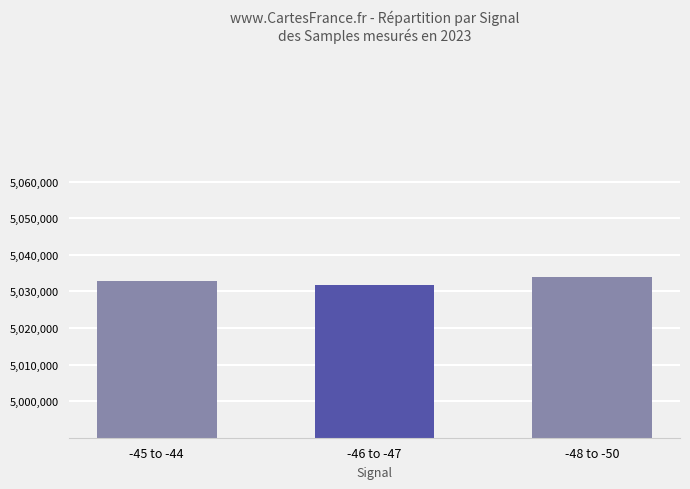

What is the greatest value displayed?

5033970